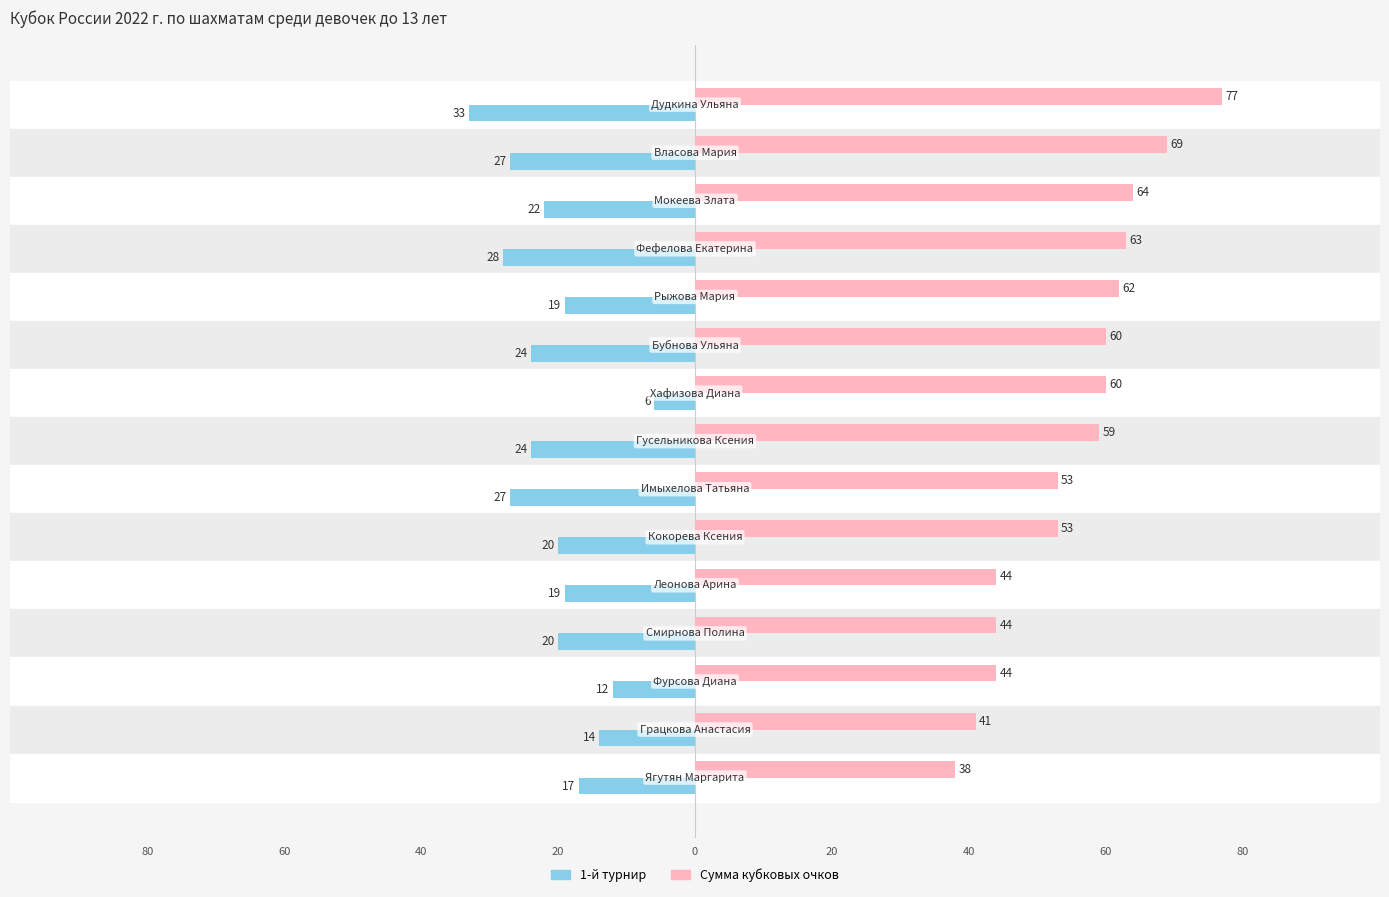

What are all the series names shown in the legend?

1-й турнир, Сумма кубковых очков